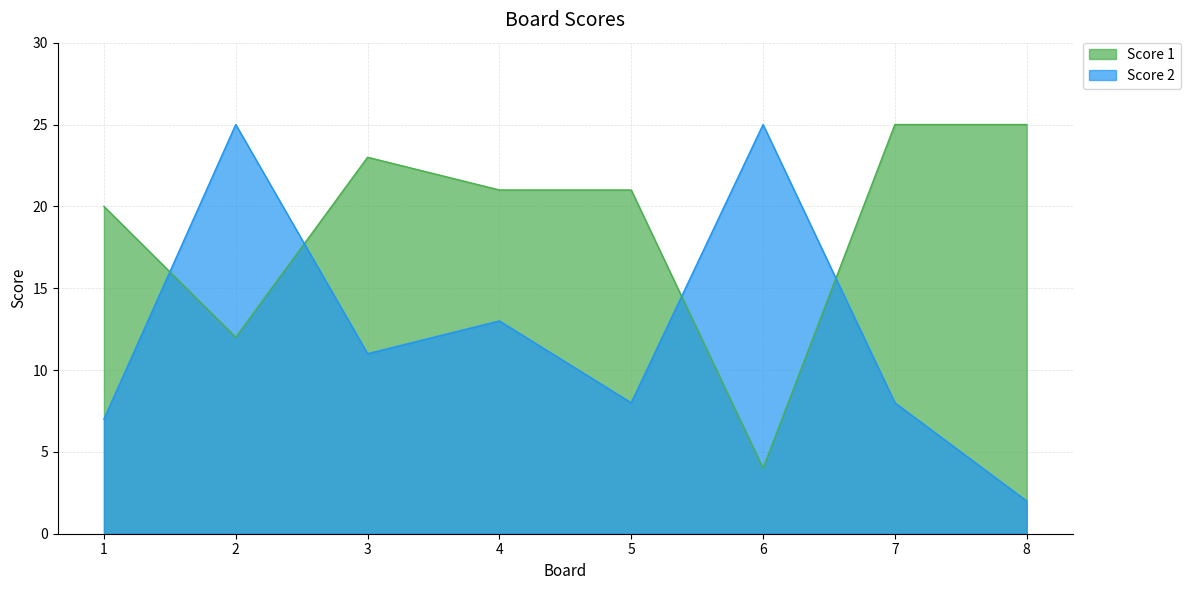

True or false: Score 2 has a value of 17 at 2.

False